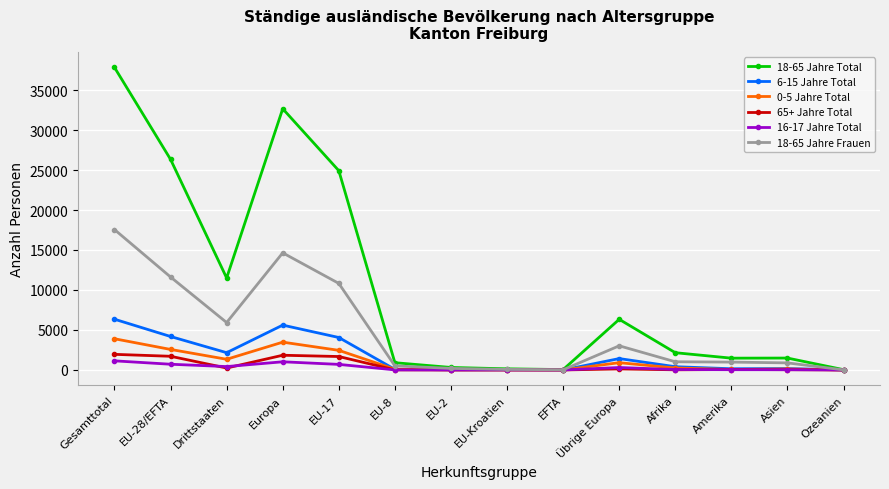

What is the label of the 2nd point from the left?

EU-28/EFTA